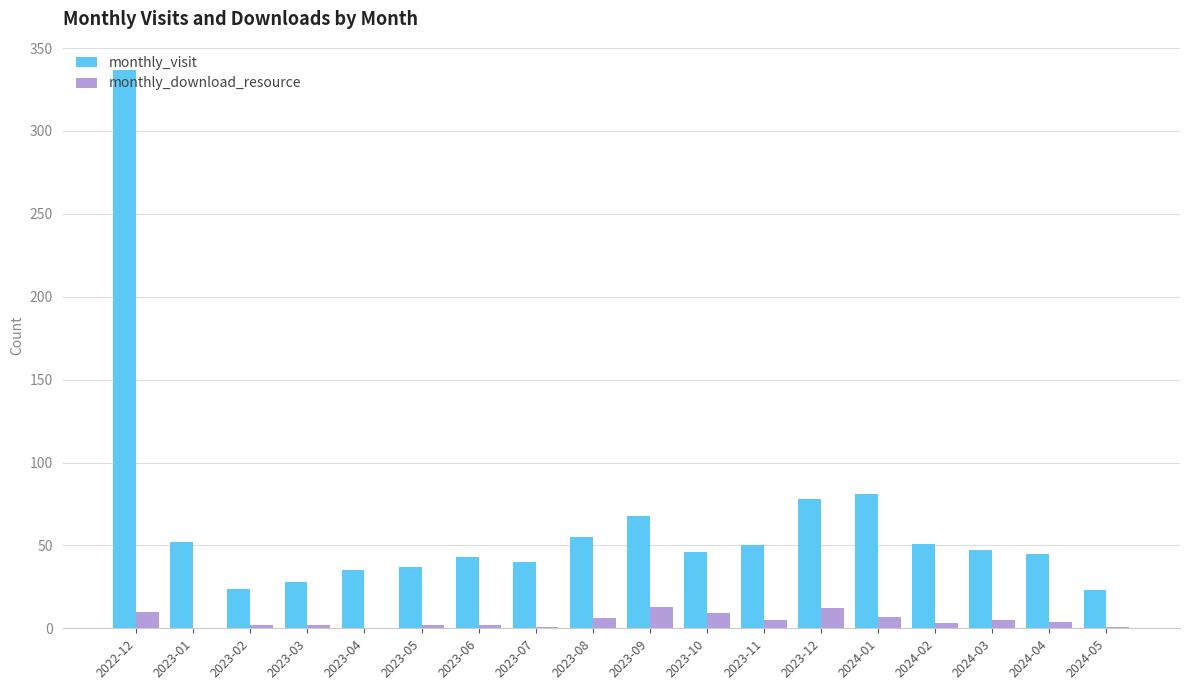

Where is monthly_visit nearest to the value 180?

2024-01